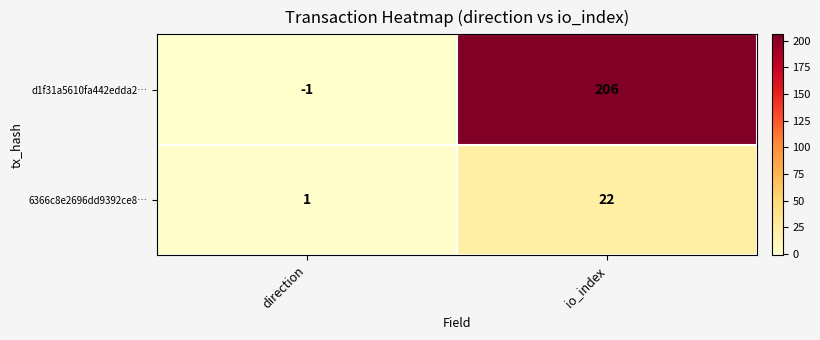

Reading right to left, extract all data points from this chart.

d1f31a5610fa442edda2…: io_index=206	direction=-1
6366c8e2696dd9392ce8…: io_index=22	direction=1